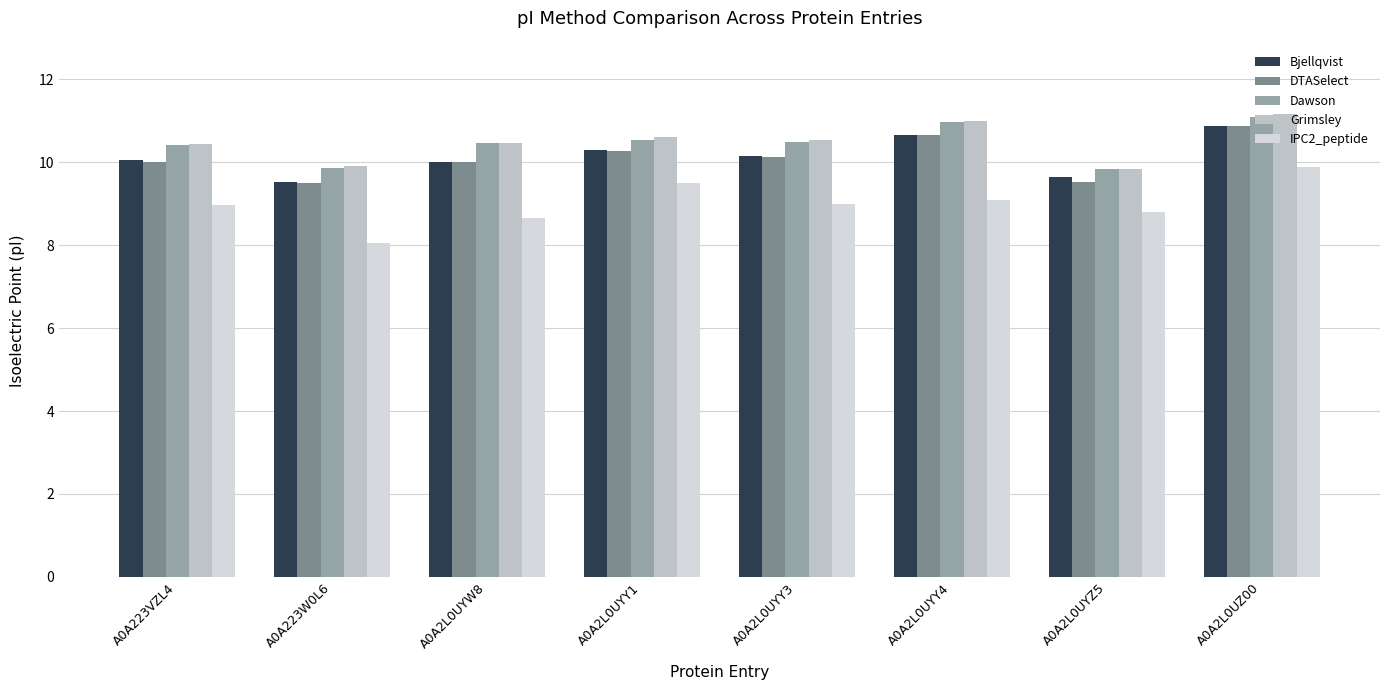

Does the chart contain stacked bars?

No